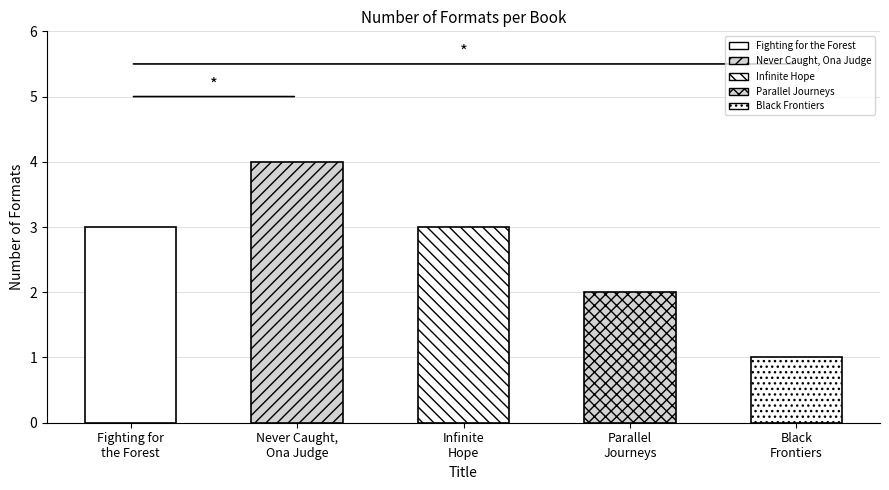

The value at Infinite Hope is 5. True or false?

False